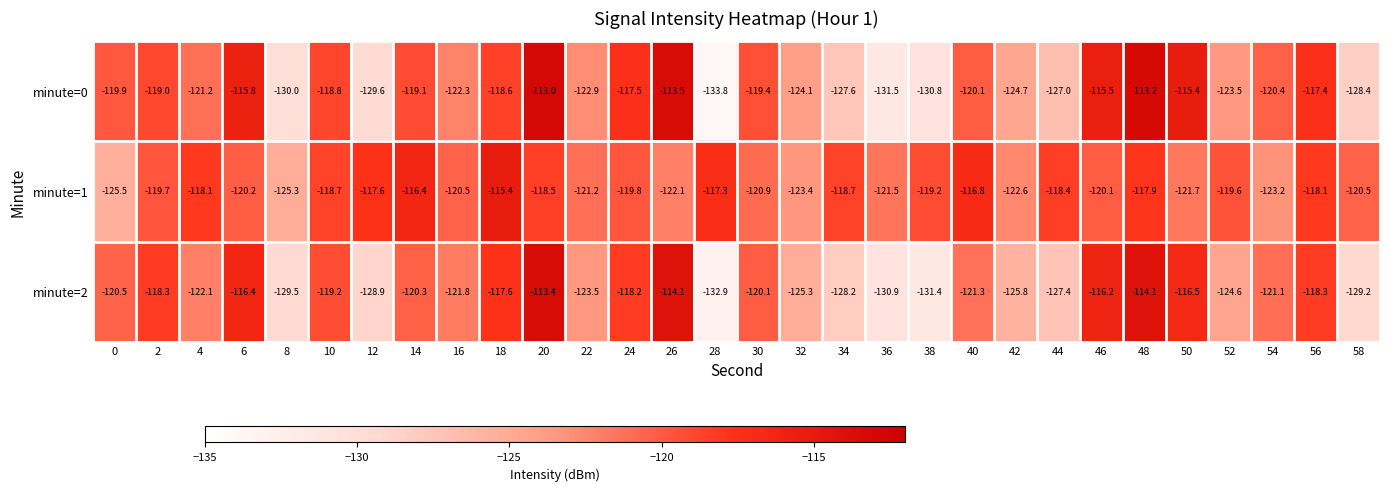

What is the total value across all series at 14?

-355.8